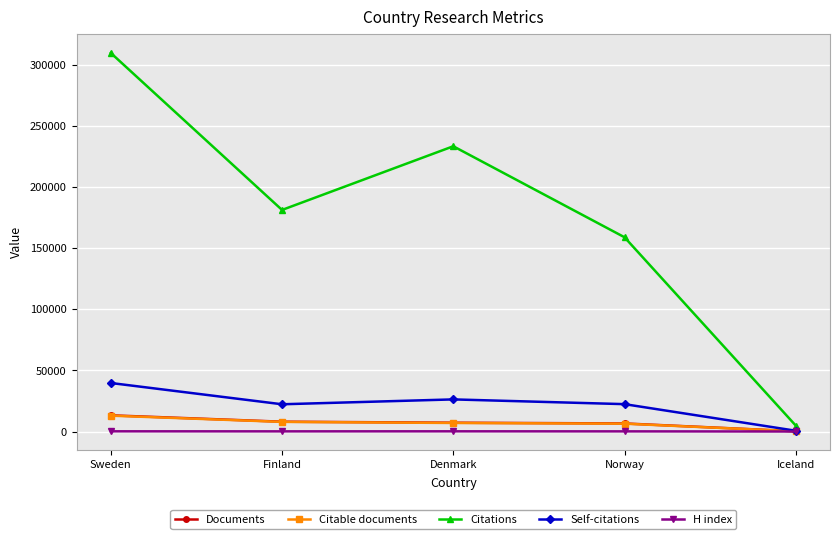

What is the greatest value displayed?

309693